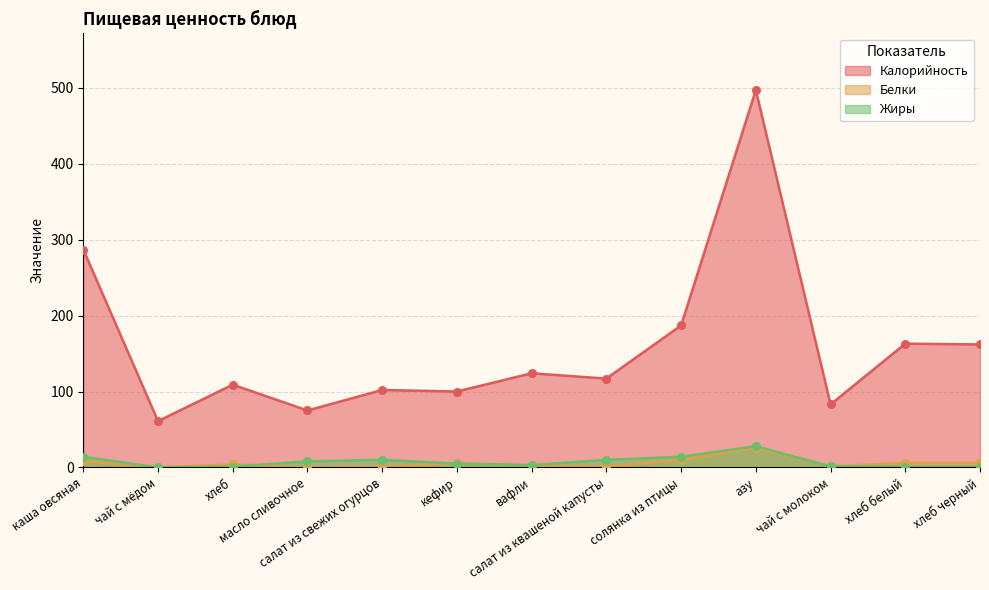

Which series reaches the maximum Y coordinate?

Калорийность